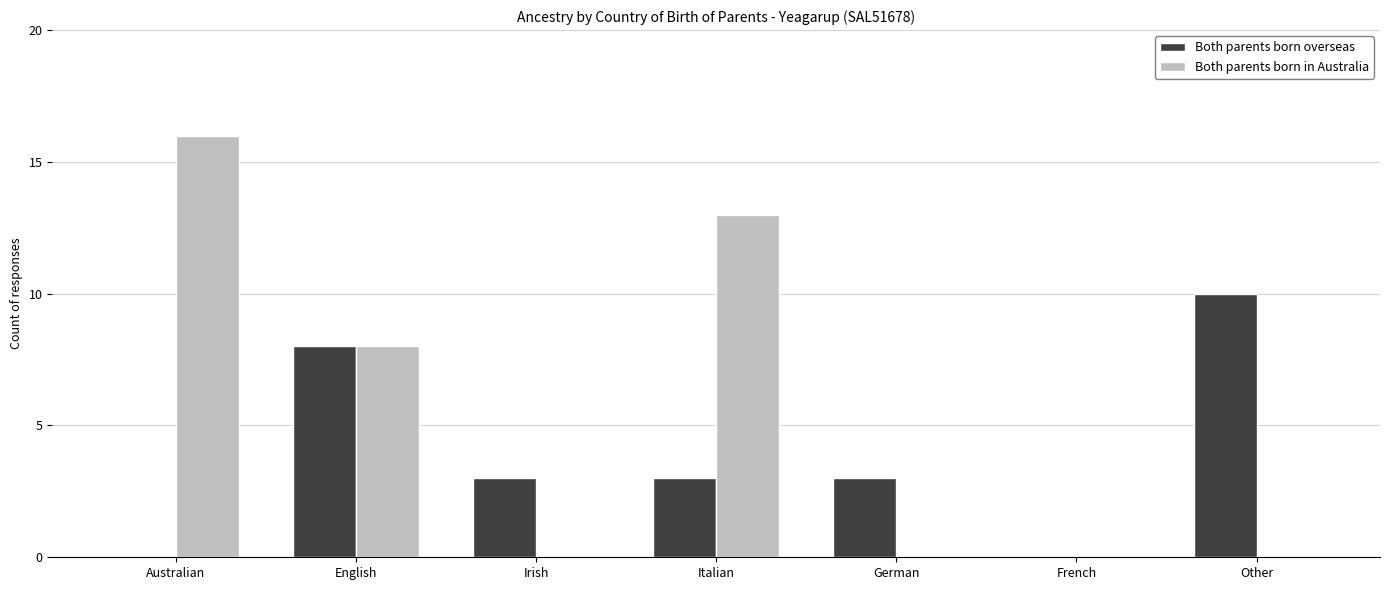

Is it true that Both parents born overseas equals 3 at German?

True